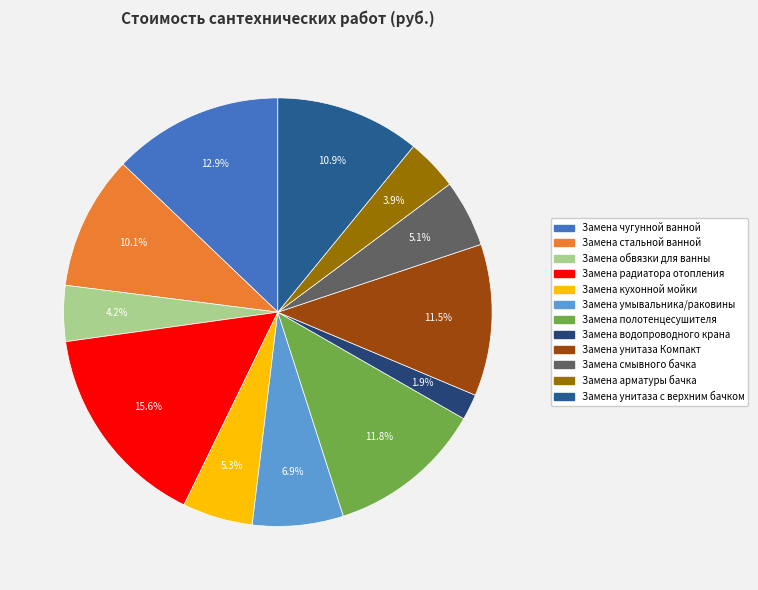

True or false: Замена полотенцесушителя accounts for 6% of the total.

False